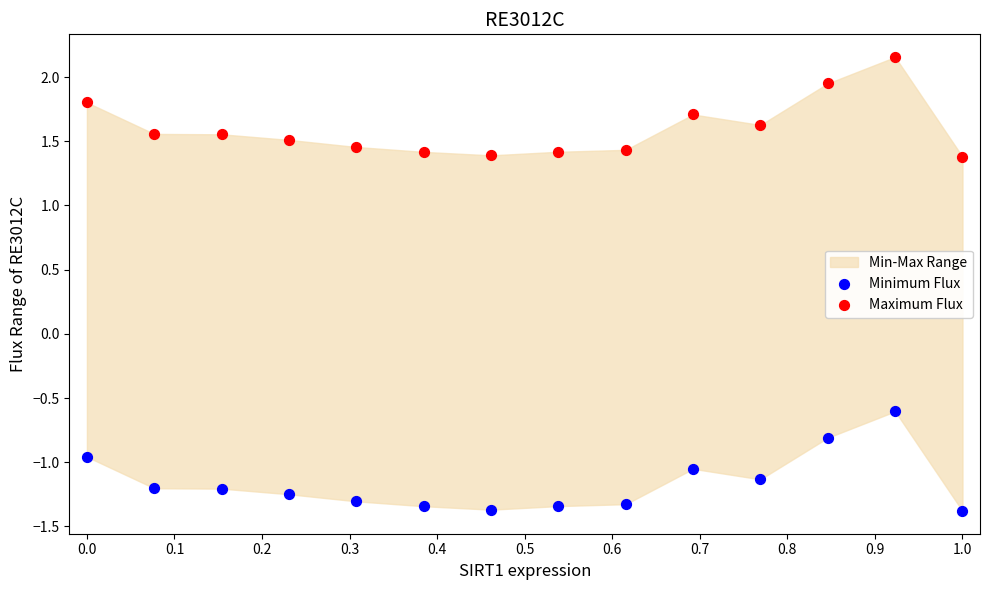

In the Minimum Flux series, what Y value is closest to 0?

-0.6